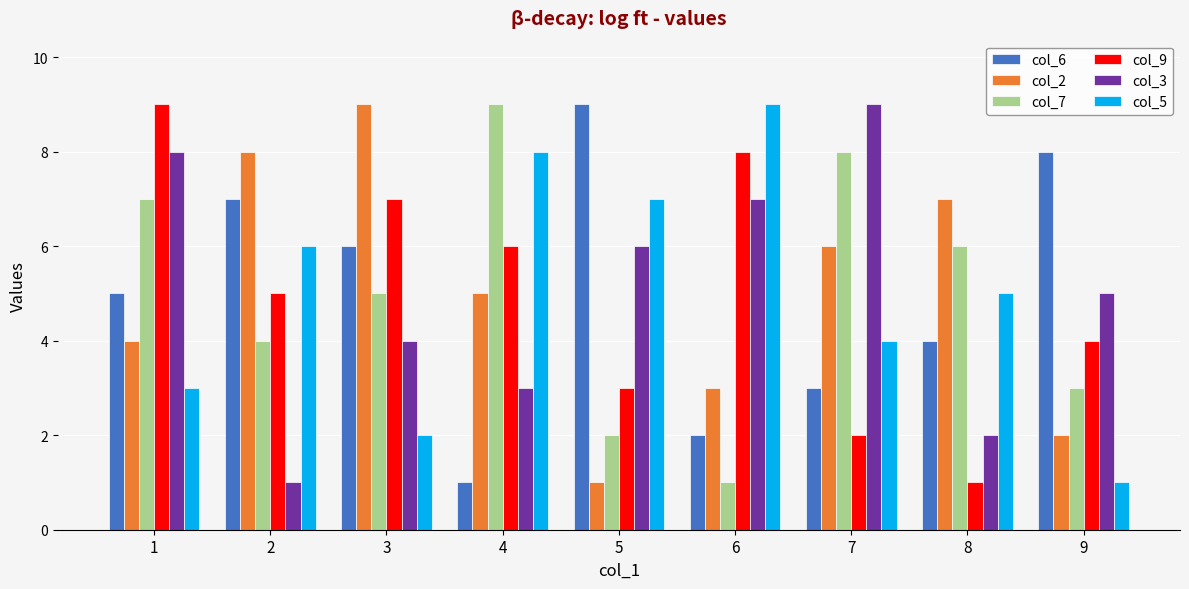

How many groups of bars are there?

9